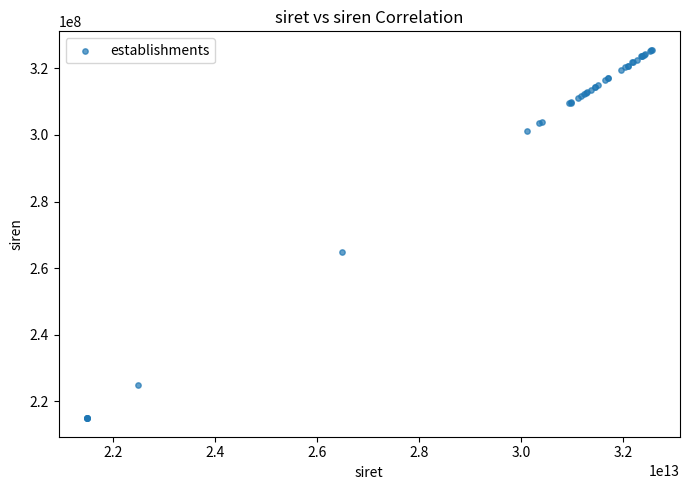

What Y value in the scatter plot is closest to 270243745?

264904210